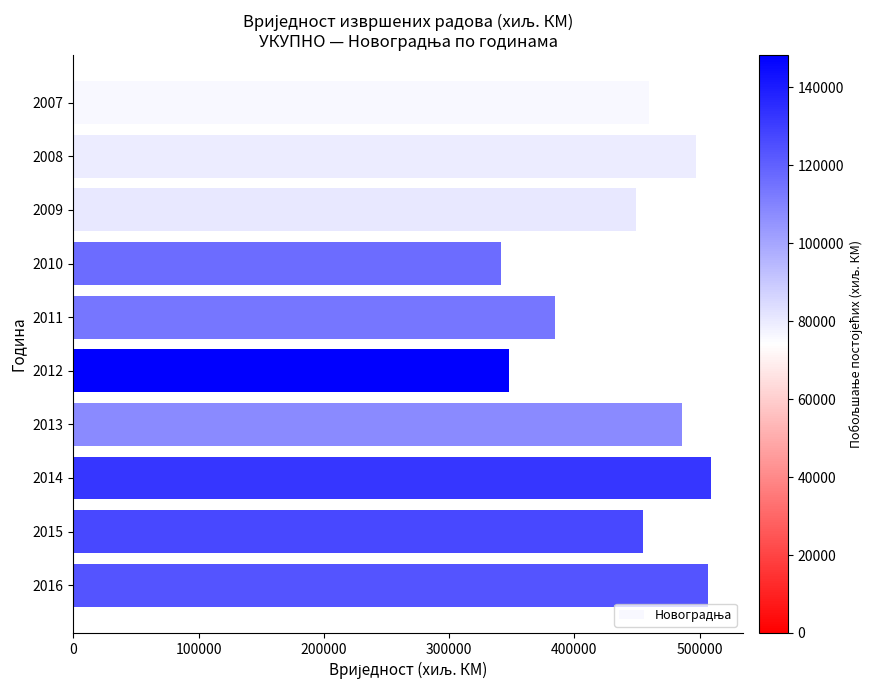

What is the greatest value displayed?

509060